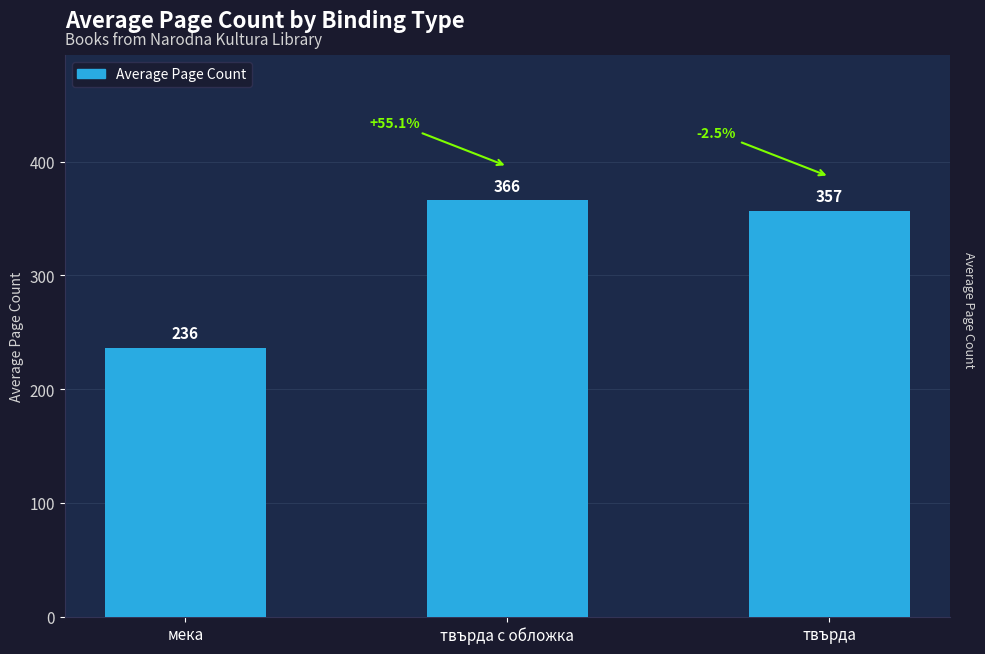

Does the chart contain stacked bars?

No